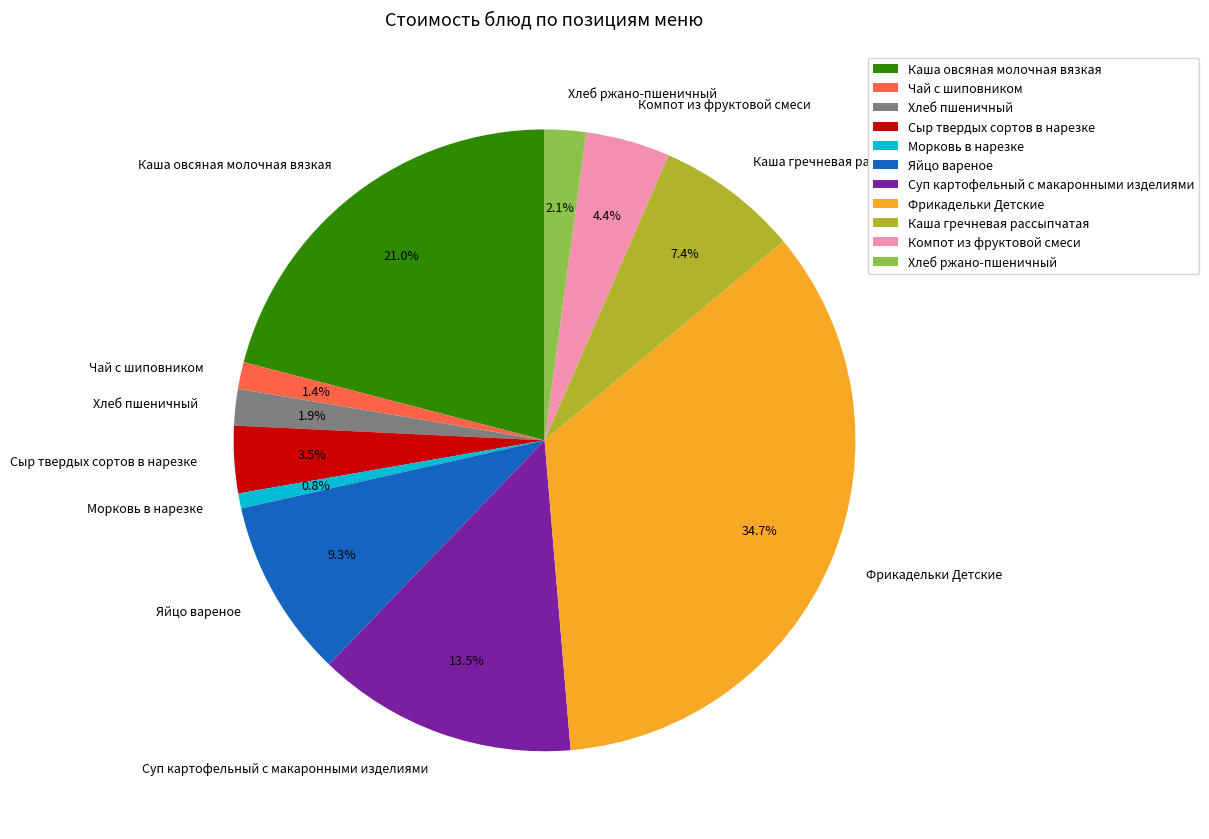

Is there any slice that represents more than half of the pie?

No